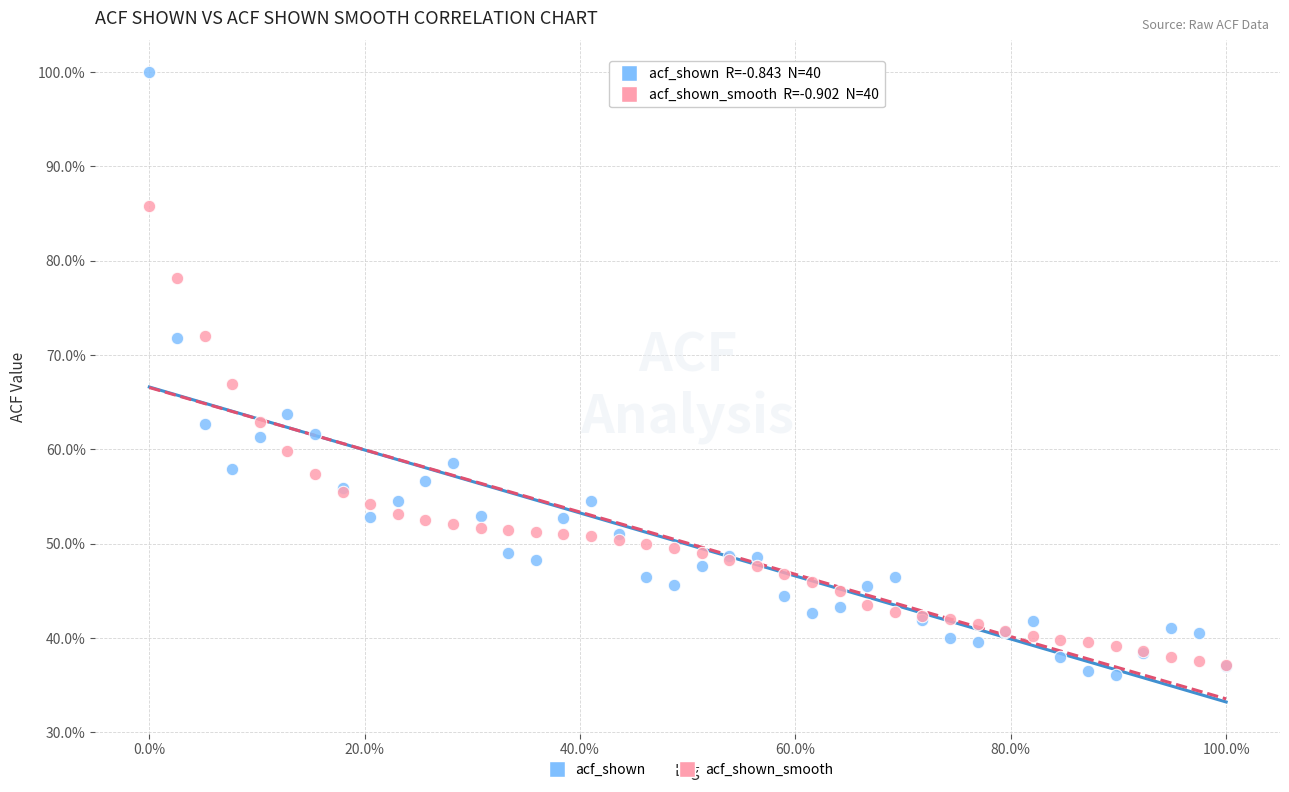

What are all the series names shown in the legend?

acf_shown, acf_shown_smooth